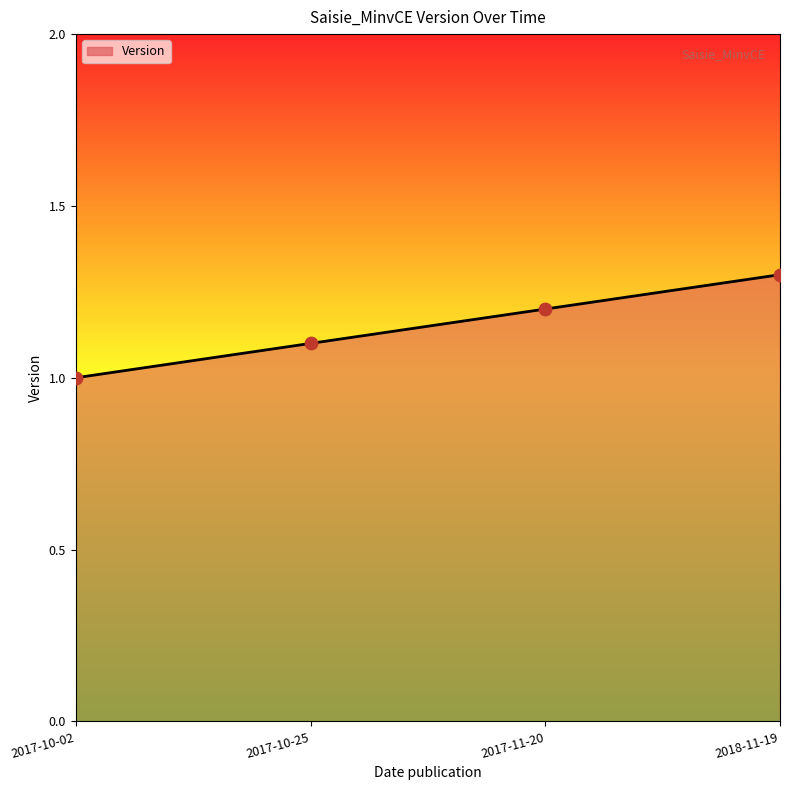

What is the change in value from 2017-10-02 to 2017-11-20?

+0.2